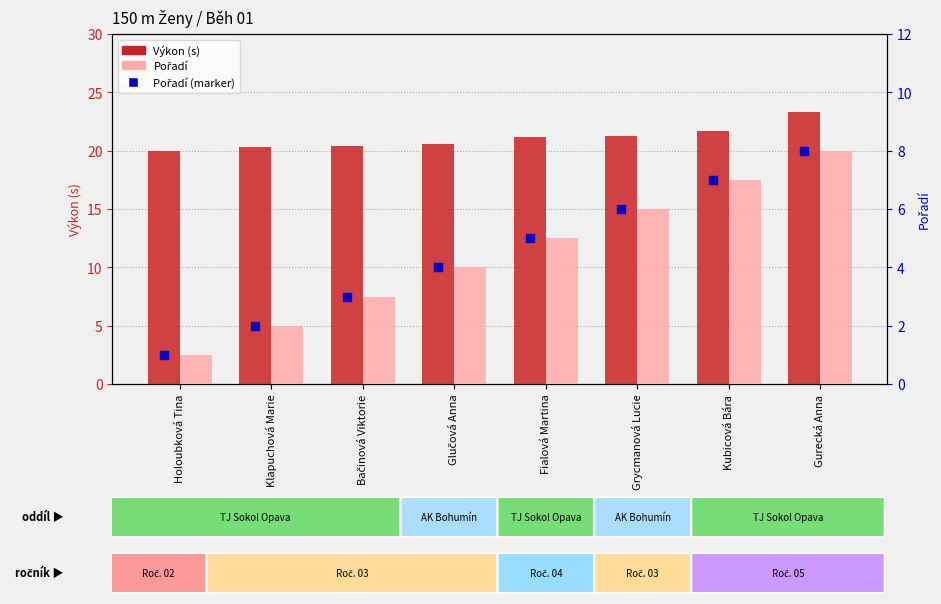

Which series has the widest spread of Y values?

Pořadí